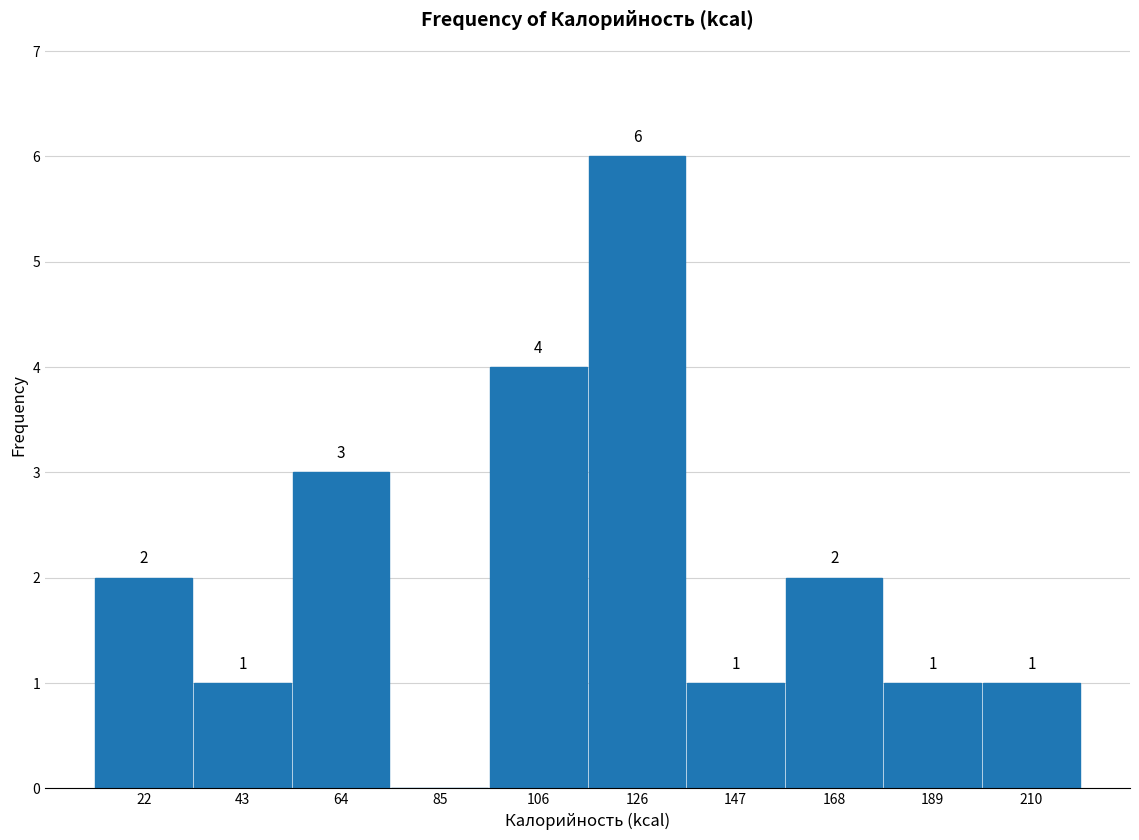

Over which range of the x-axis is the bar tallest?

115 to 135